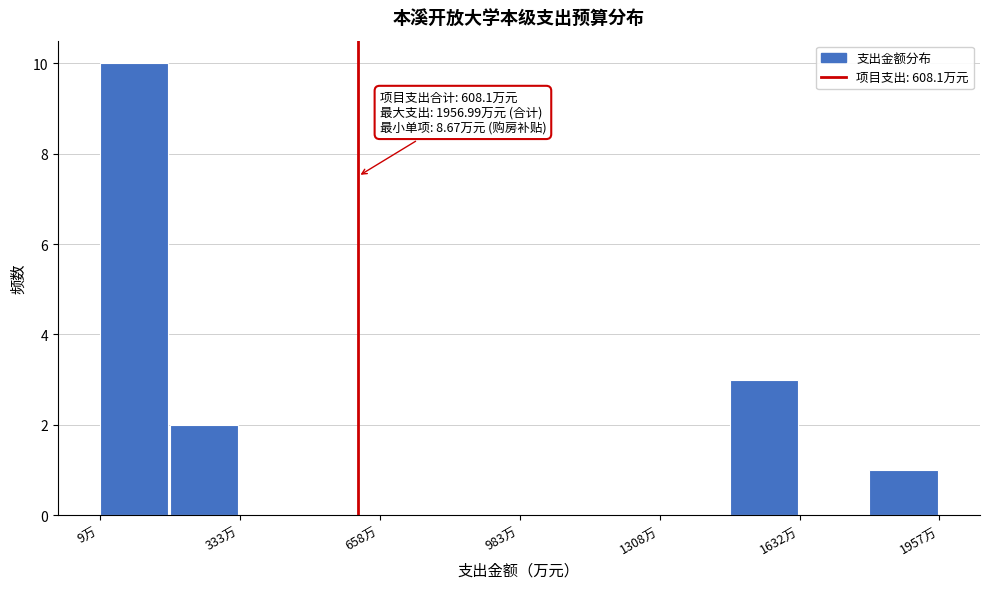

Around what value on the x-axis is the tallest bar? Give the approximate position of its centre, as read against the axis.

100